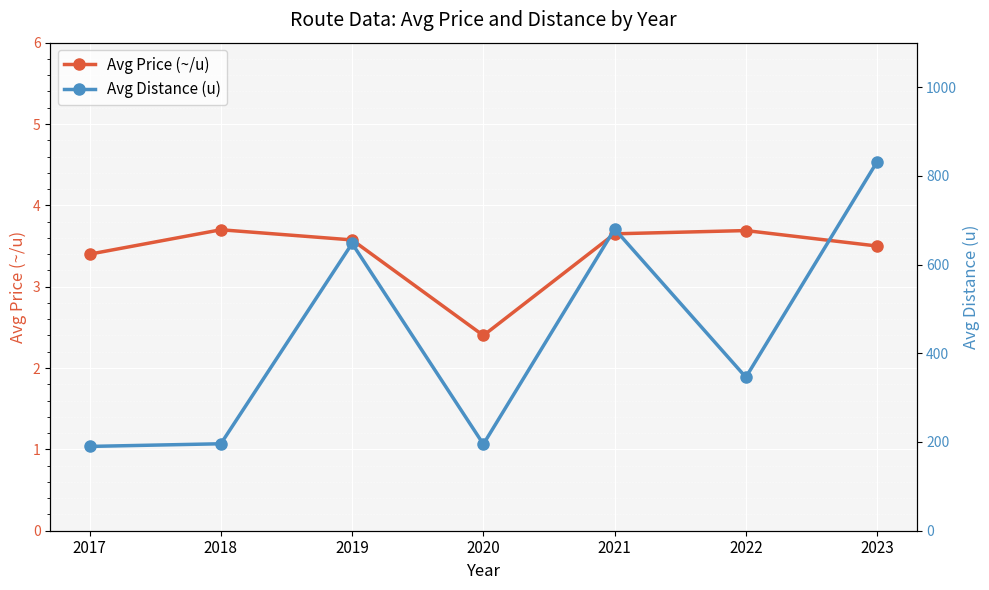

True or false: Avg Price (~/u) and Avg Distance (u) cross at least once.

False